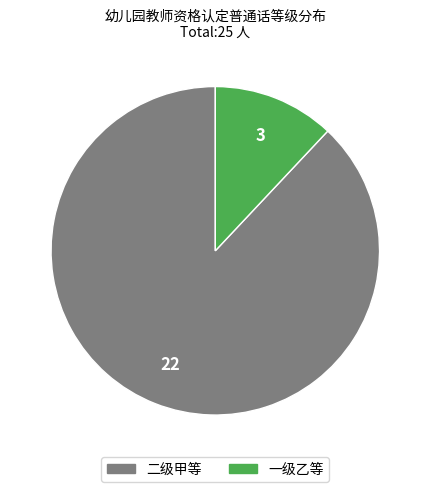

Rank the categories by value from highest to lowest.

二级甲等, 一级乙等